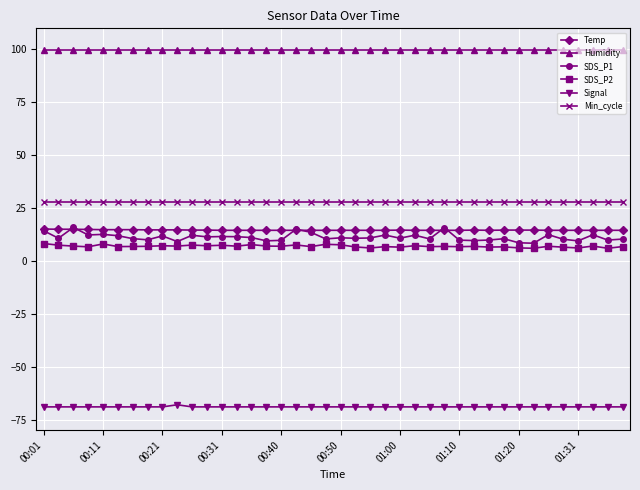

Does the chart display data point markers on the line(s)?

Yes